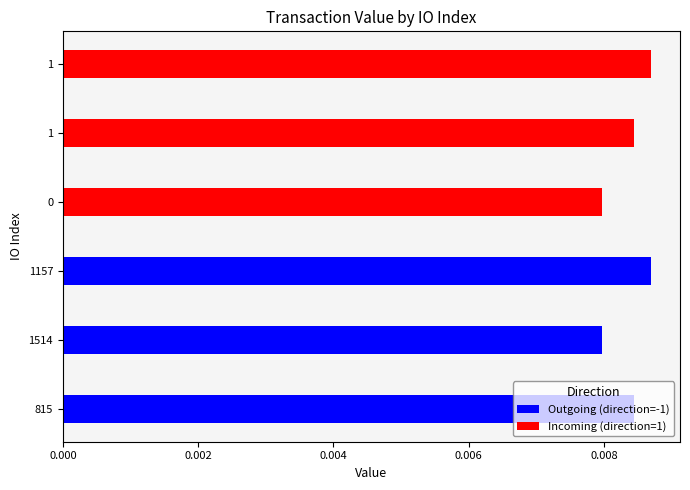

True or false: Outgoing (direction=-1) has a value of 0.0 at 0.010.

True